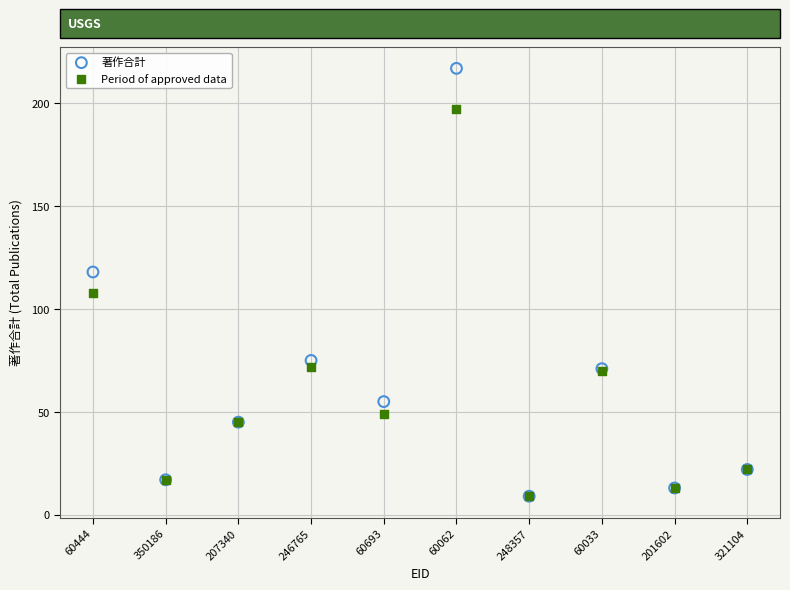

In the Period of approved data series, what Y value is closest to 103?

108